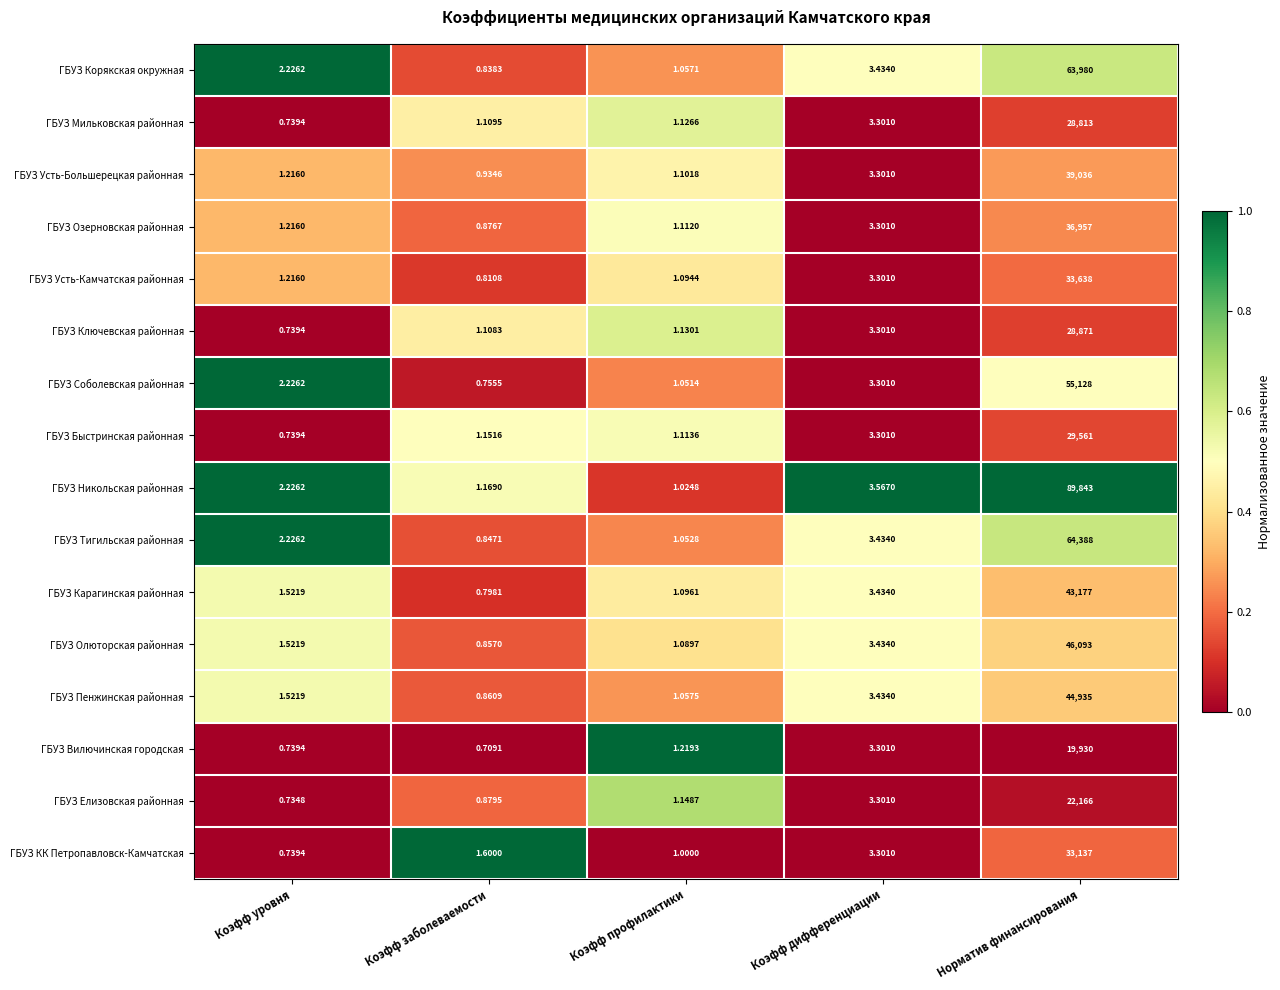

At which category does the chart reach its minimum across all series?

Коэфф заболеваемости